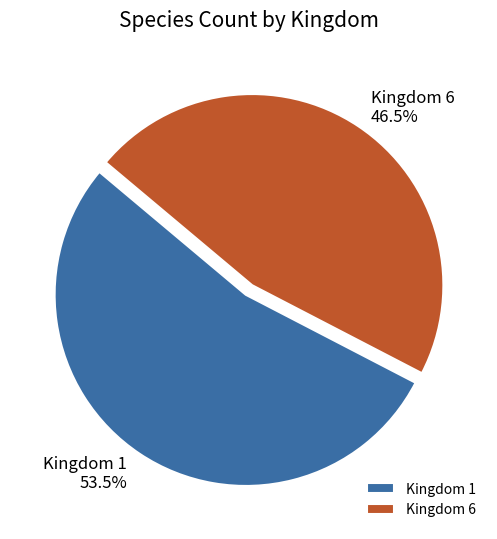

Rank the categories by value from highest to lowest.

Kingdom 1, Kingdom 6